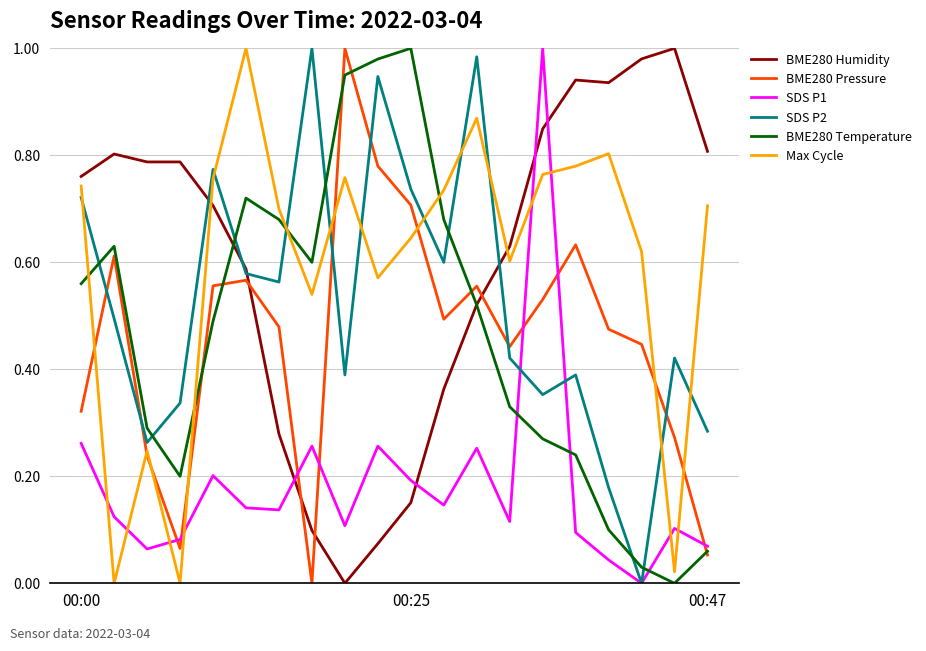

How many intersections are there between BME280 Humidity and BME280 Pressure?

4